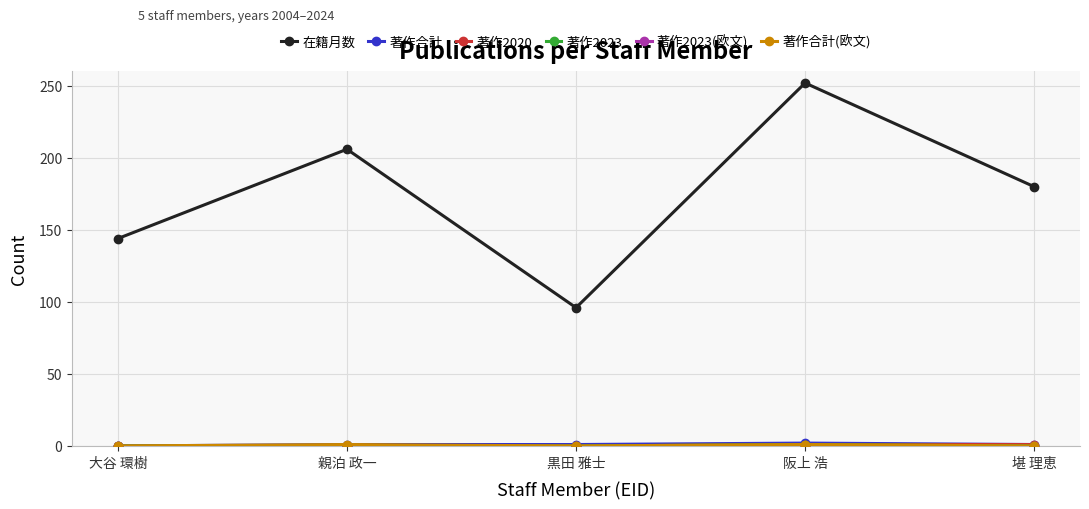

The 在籍月数 series shows 29 at 黒田 雅士. True or false?

False